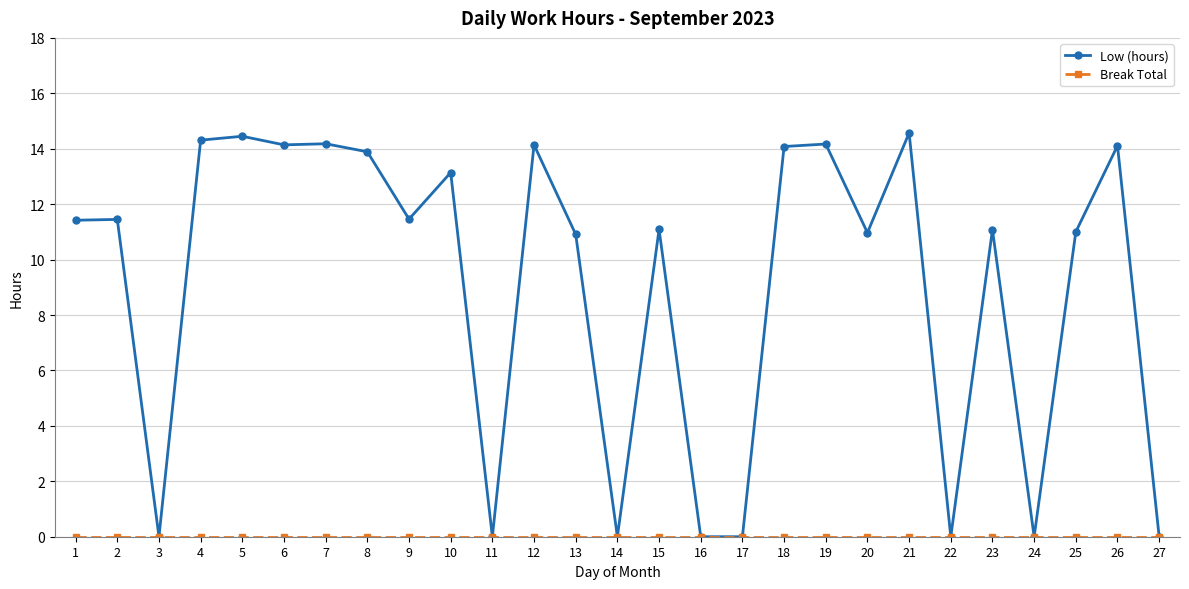

What is the average value of the Low (hours) series?

9.1